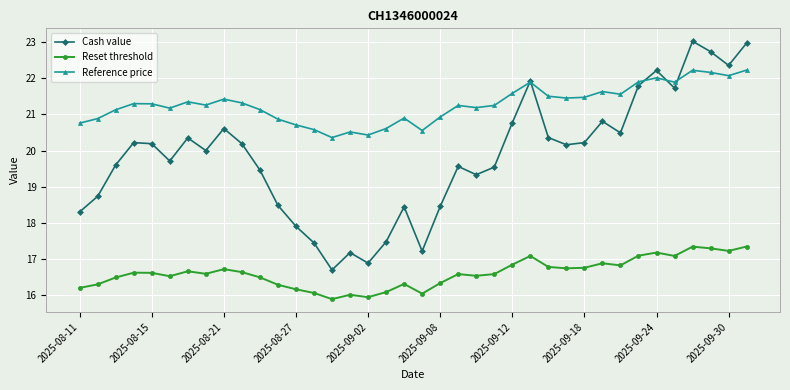

True or false: Cash value has more than 2 points higher than both neighbors.

True